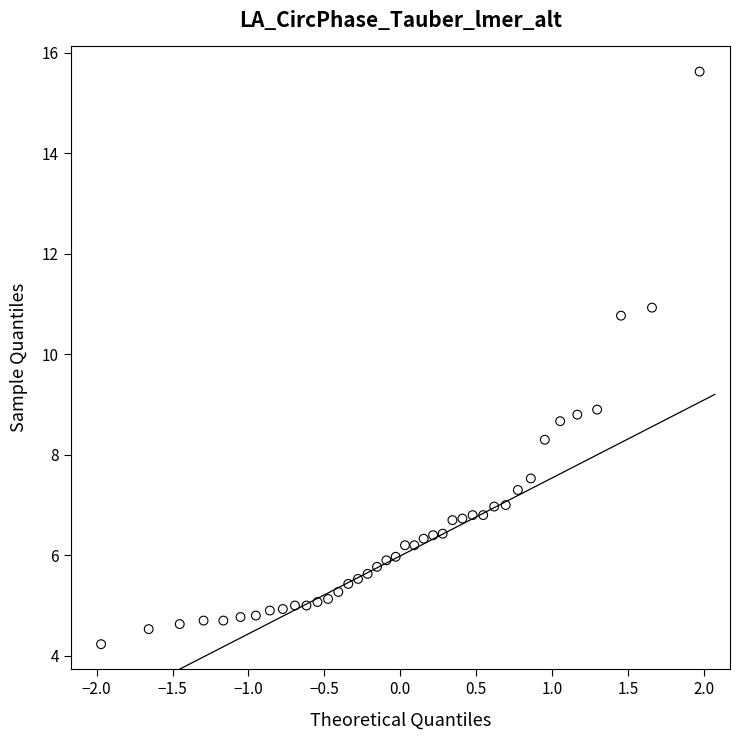

What is the range of Y values (max minus min)?

11.4